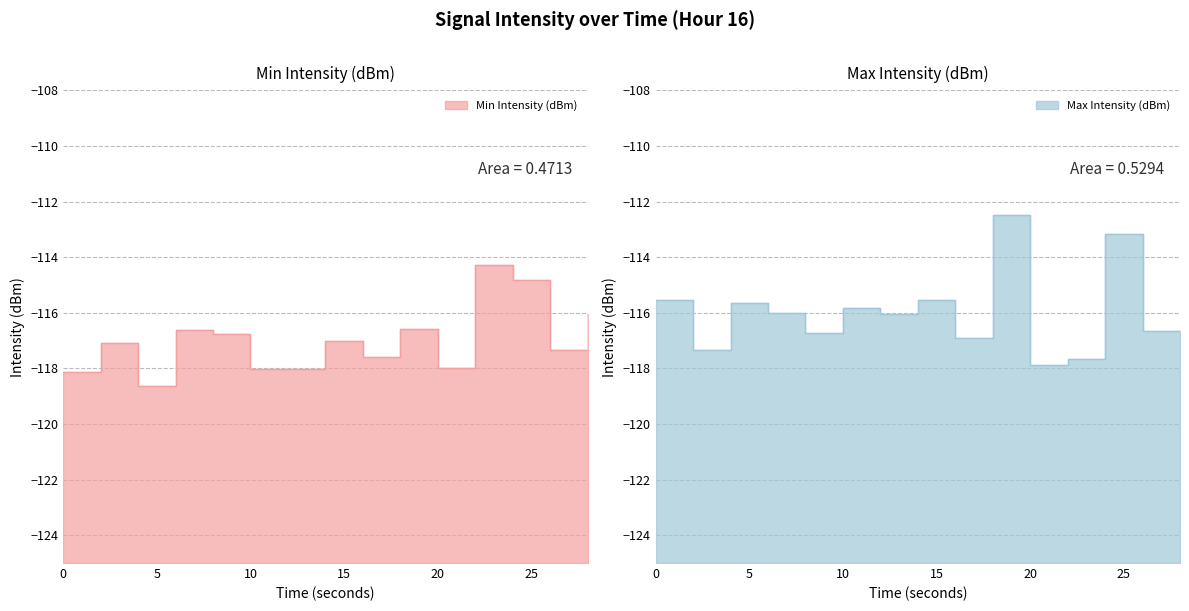

True or false: Min Intensity (dBm) has more than 2 interior local peaks.

True